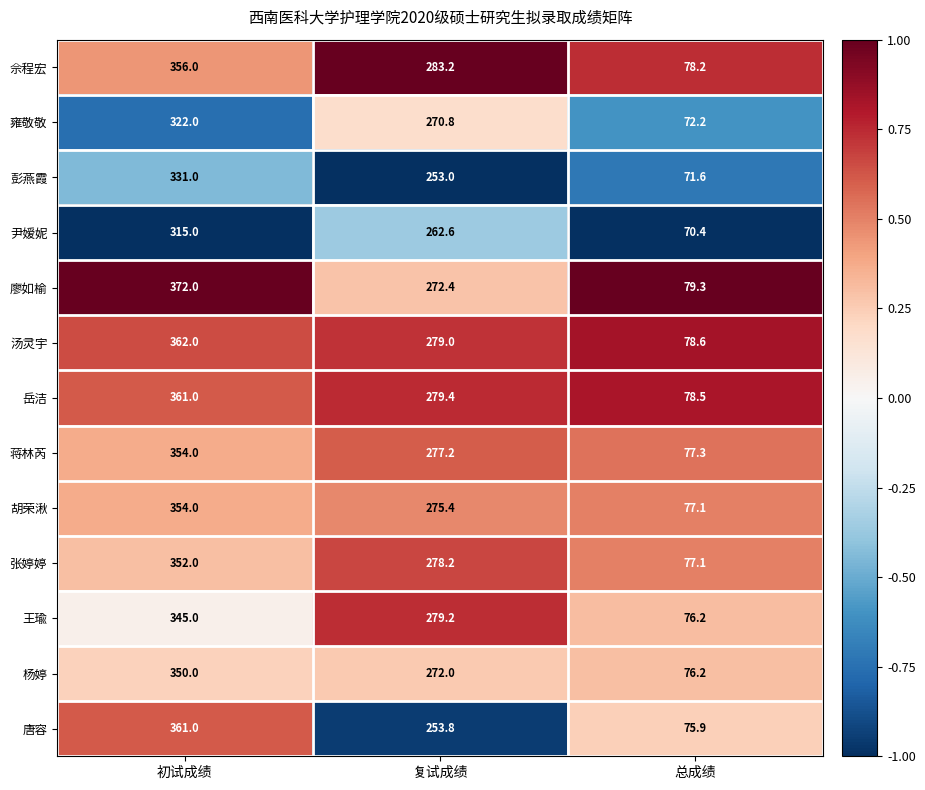

At which category is the sum across all series the highest?

初试成绩